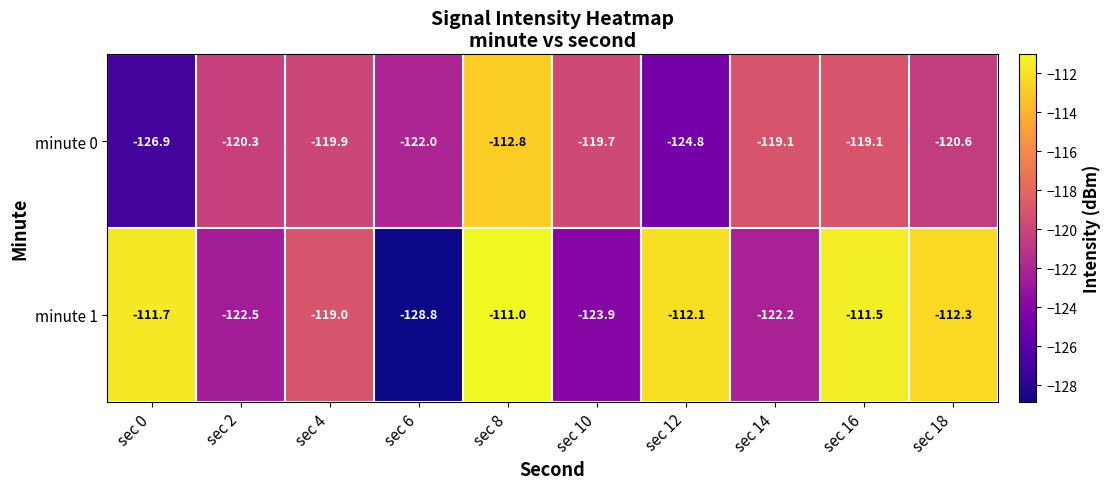

How many data points does each series have?

10